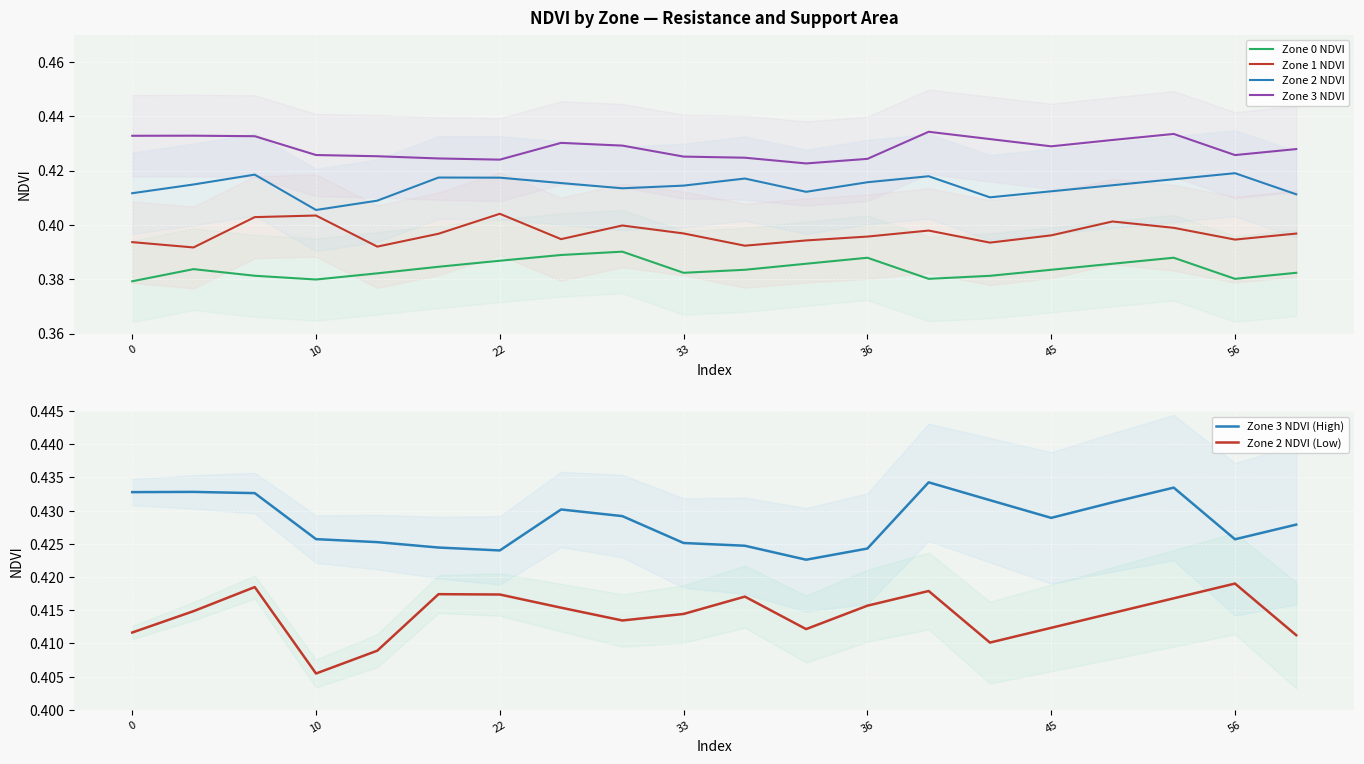

True or false: Zone 2 NDVI and Zone 3 NDVI cross at least once.

False